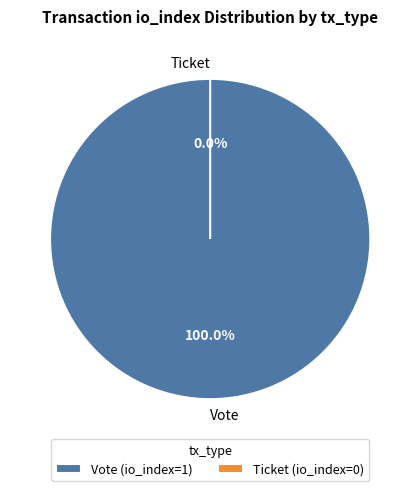

What percentage is the Vote slice, to the nearest percent?

100%